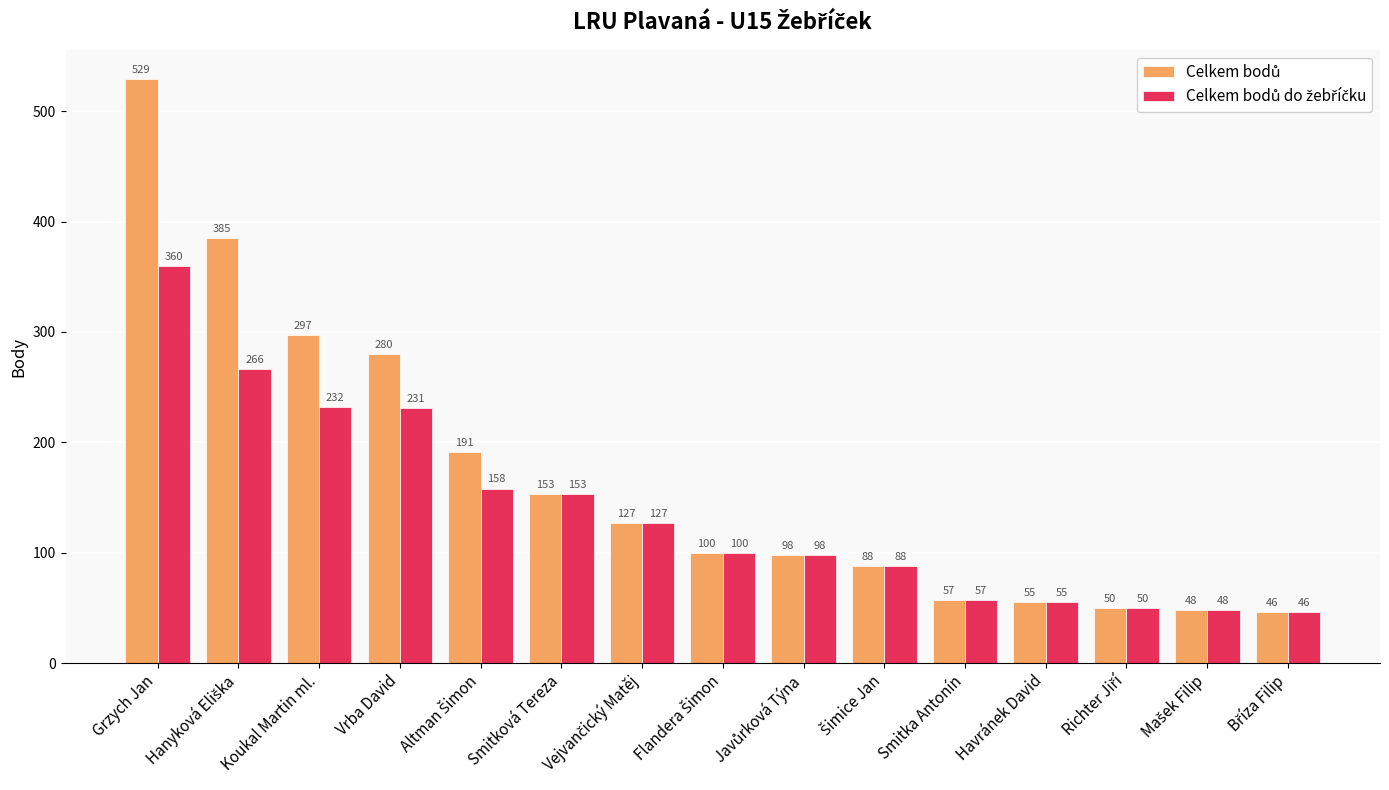

At which category is the sum across all series the highest?

Grzych Jan